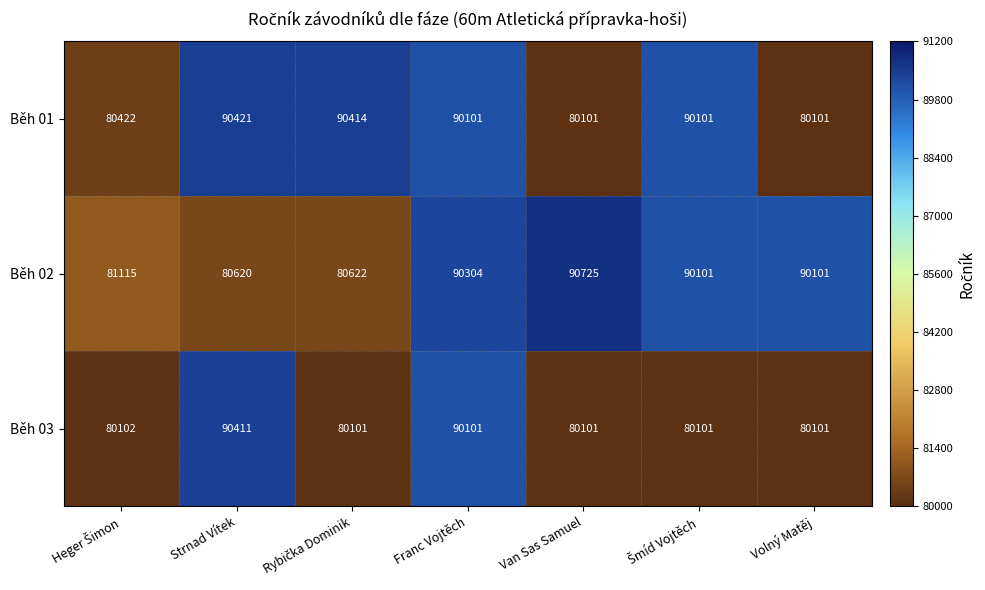

Reading left to right, what are all the values shown in this chart?

Běh 01: 80422	90421	90414	90101	80101	90101	80101
Běh 02: 81115	80620	80622	90304	90725	90101	90101
Běh 03: 80102	90411	80101	90101	80101	80101	80101